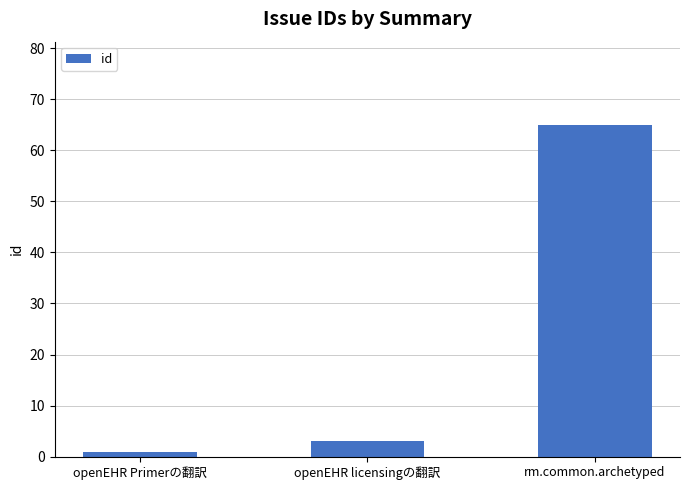

Are the bars grouped side by side (vs. stacked)?

No